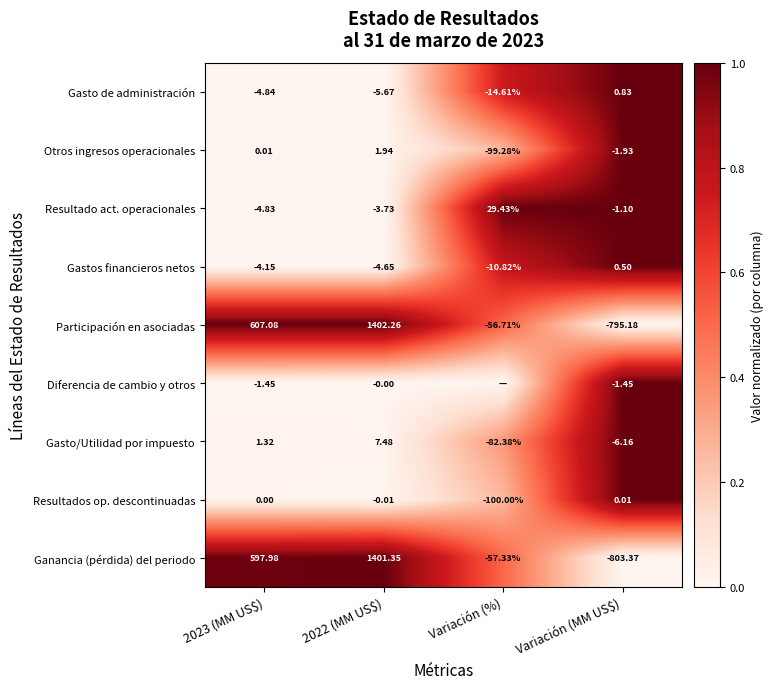

Where is Resultado act. operacionales nearest to the value 12?

Variación (MM US$)